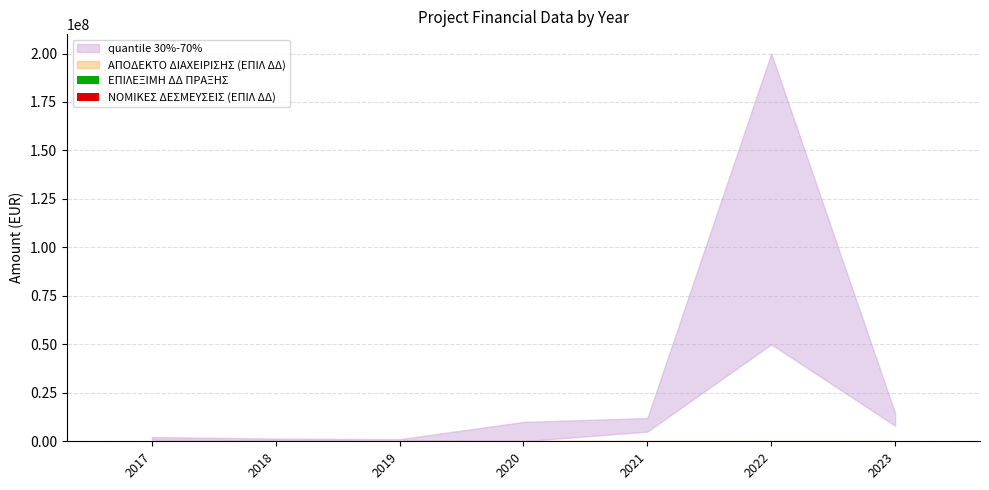

Are the bars horizontal?

No